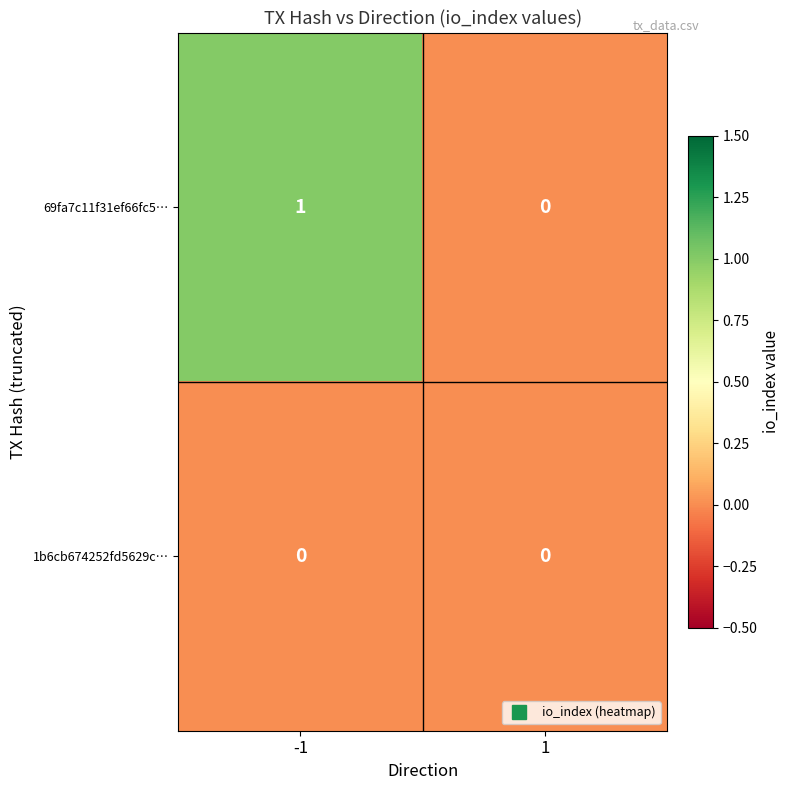

How many series are shown in this chart?

2